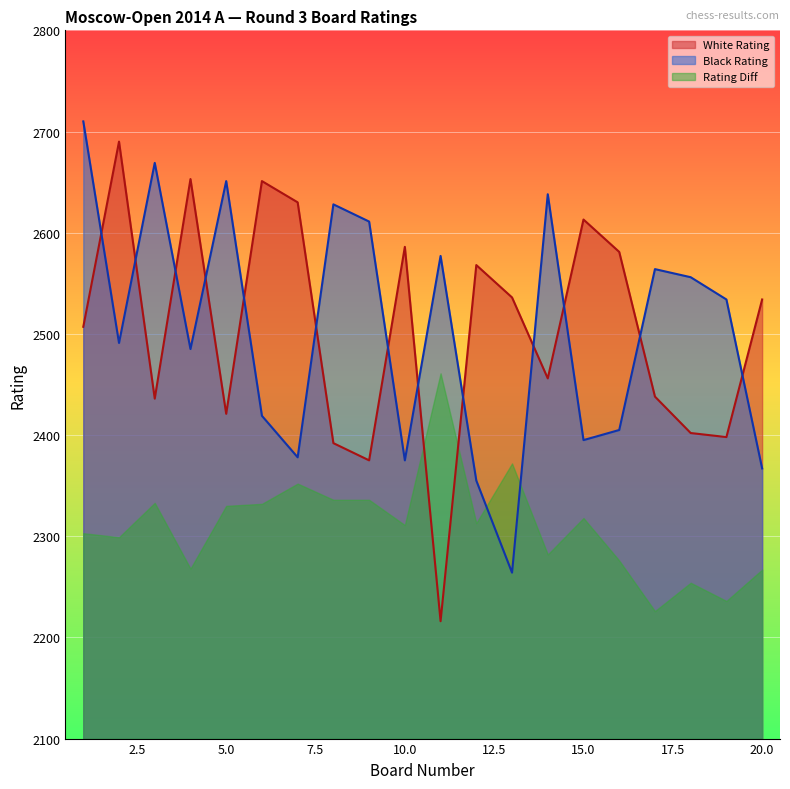

What is the difference between the Black Rating values at 7 and 3?

291